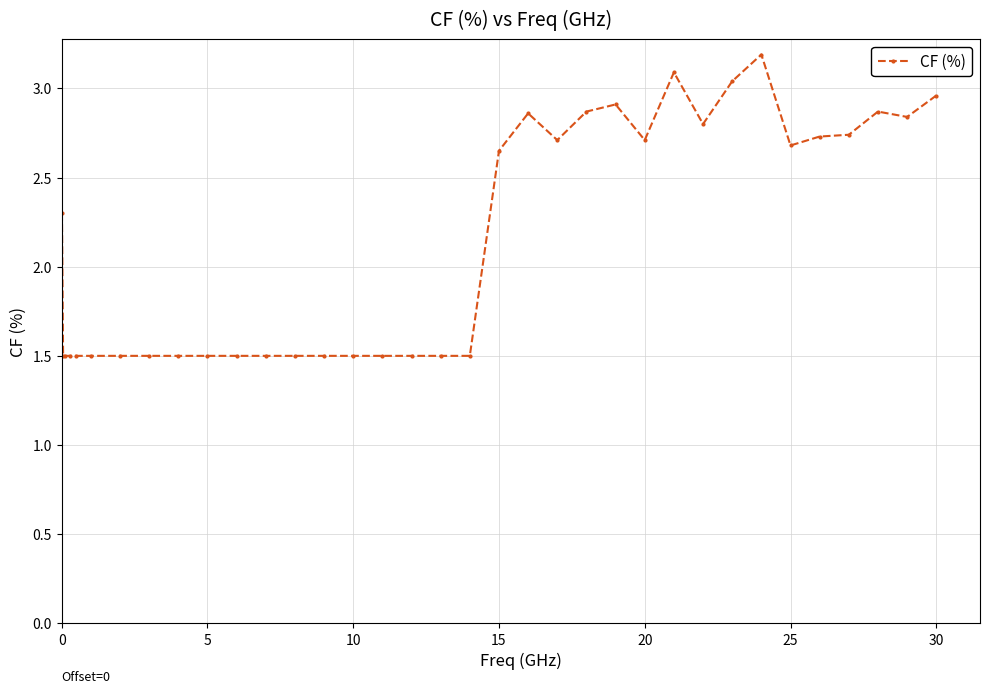

What is the minimum value shown in the chart?

1.5